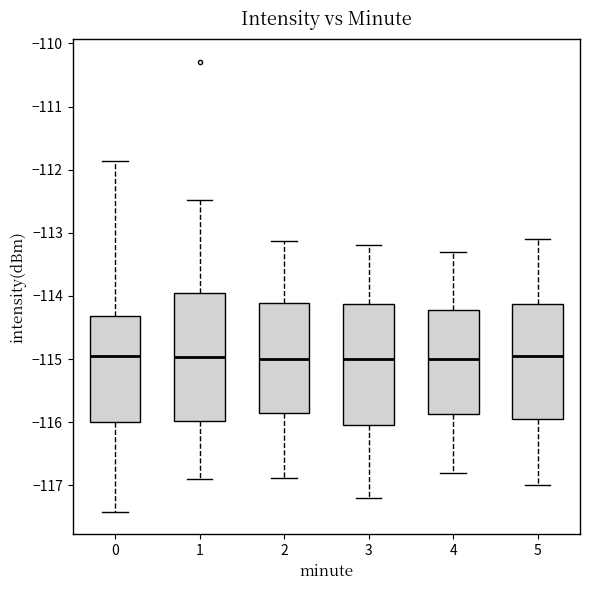

Reading left to right, transcribe this box plot: for each box, give where its median line is, the range the box spans, and where its two whiskers end, as read against the y-axis. The values are not printed on the chart, so give them approximately, as read against the axis.

0: median -115.0, box -116.0 to -114.3, whiskers -117.4 to -111.9
1: median -115.0, box -116.0 to -114.0, whiskers -116.9 to -112.5
2: median -115.0, box -115.8 to -114.1, whiskers -116.9 to -113.1
3: median -115.0, box -116.0 to -114.1, whiskers -117.2 to -113.2
4: median -115.0, box -115.9 to -114.2, whiskers -116.8 to -113.3
5: median -114.9, box -115.9 to -114.1, whiskers -117.0 to -113.1